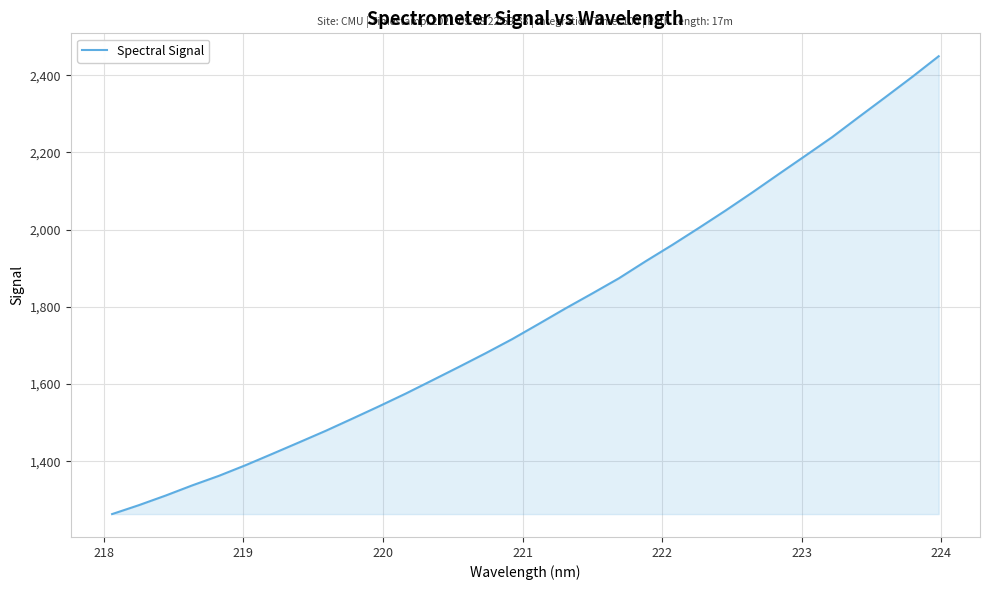

What is the difference between the maximum and minimum values?

1185.9